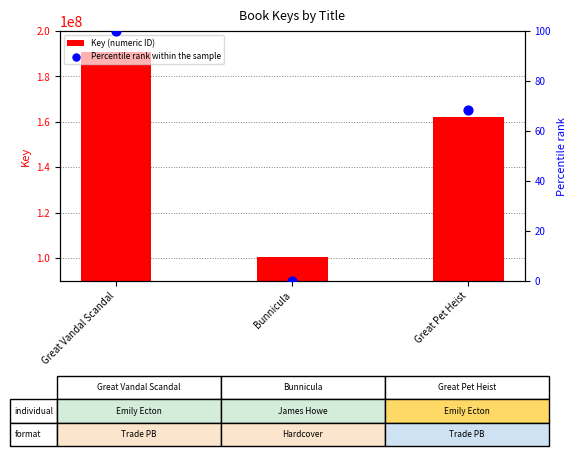

At how many categories does at least one series exceed 64803341?

3